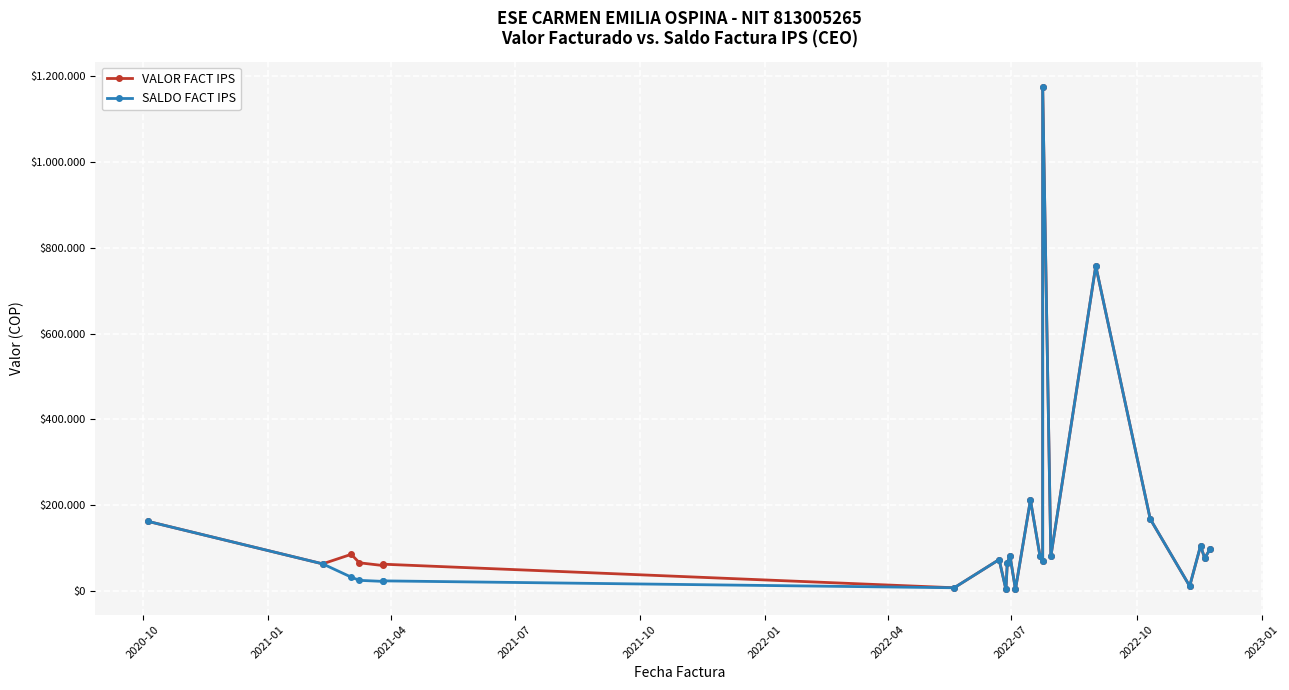

Which series has the largest total across all categories?

VALOR FACT IPS